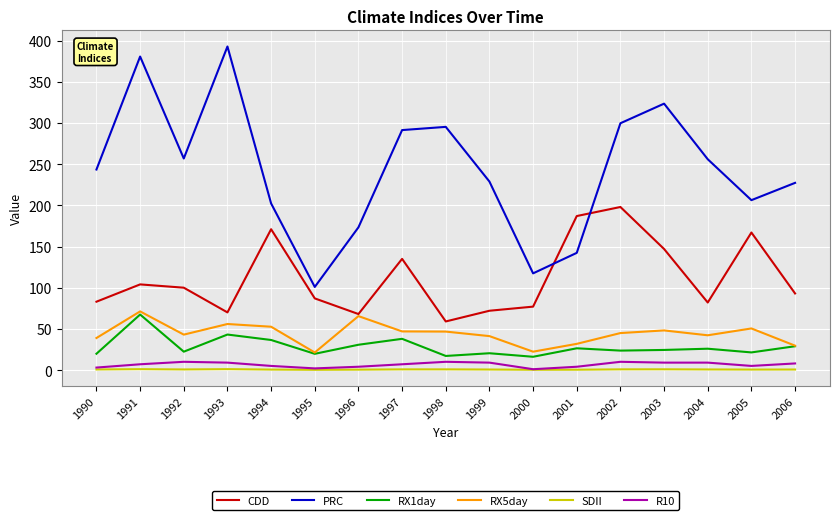

How many categories are shown in the chart?

17